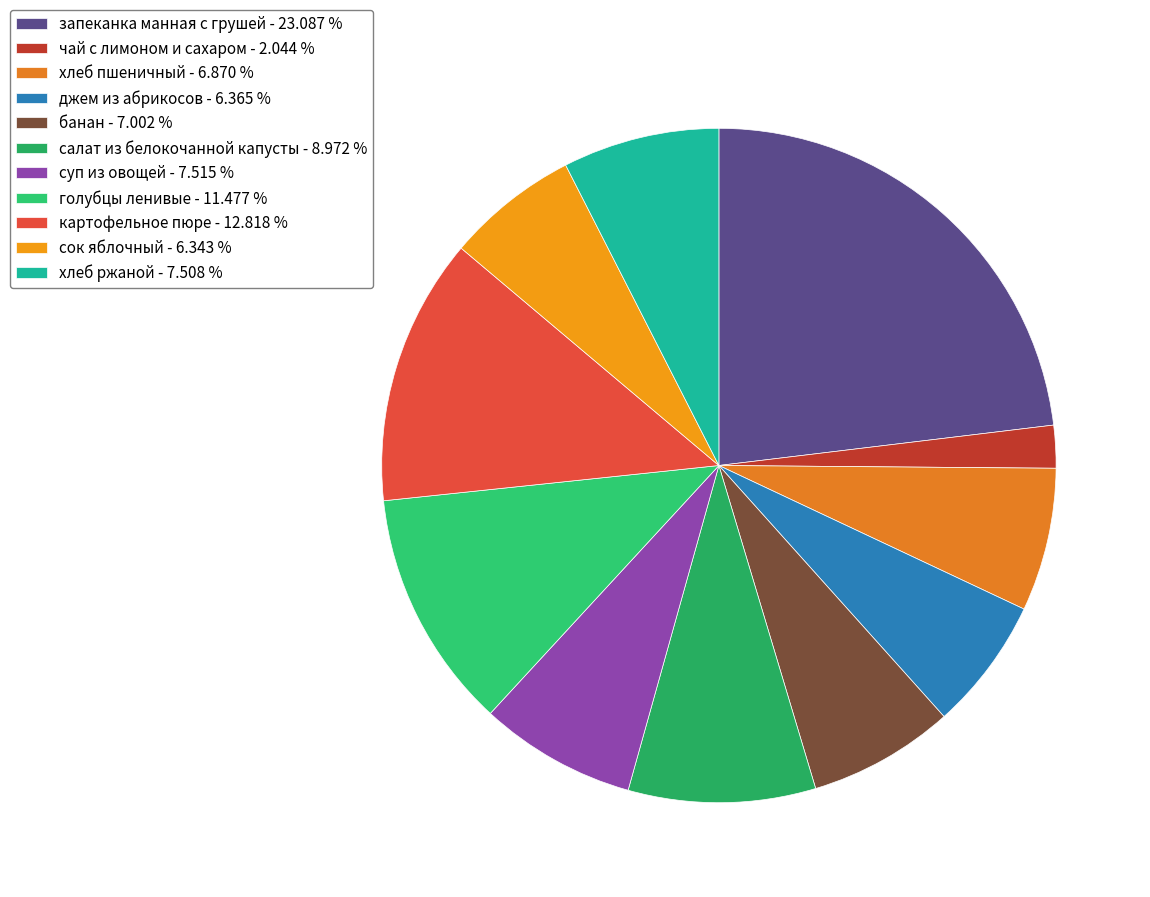

Count the number of slices in the pie.

11